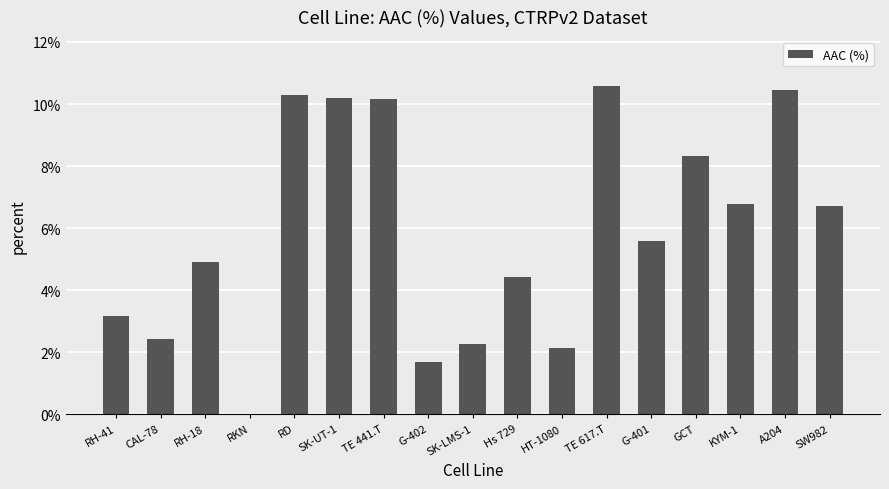

What is the sum of the values at SK-LMS-1 and RD?

12.5